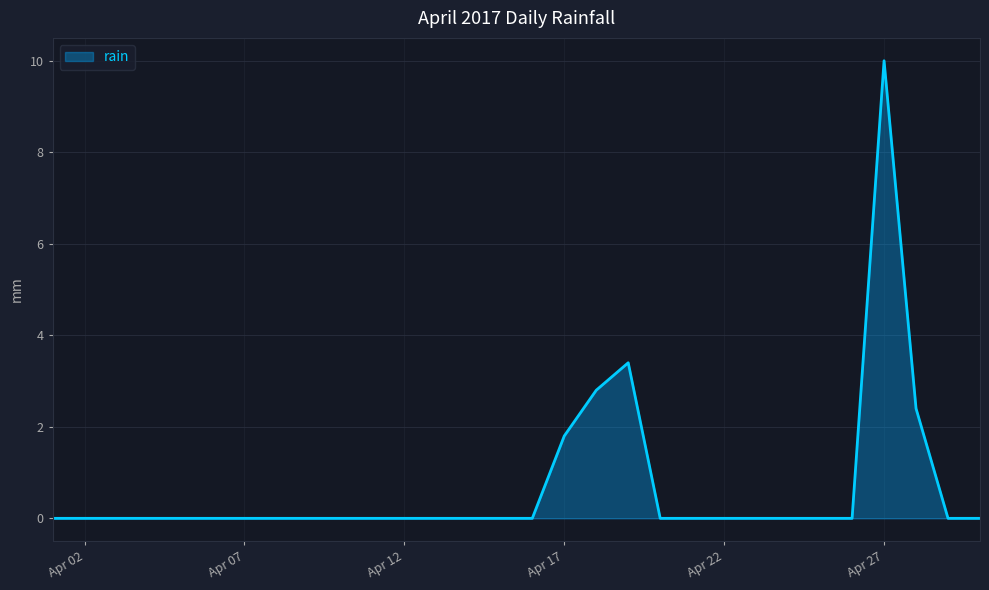

What is the difference between the maximum and minimum values?

10.0